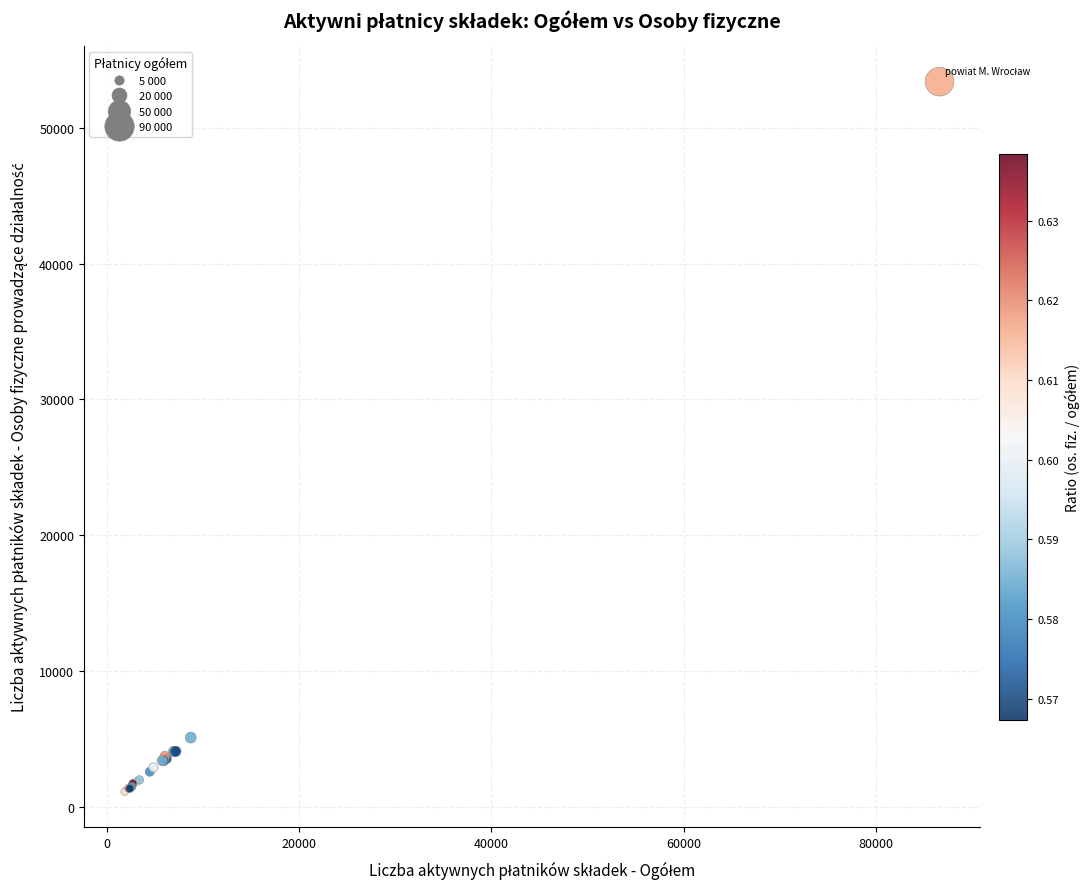

What Y value in the scatter plot is closest to 27268?

5123